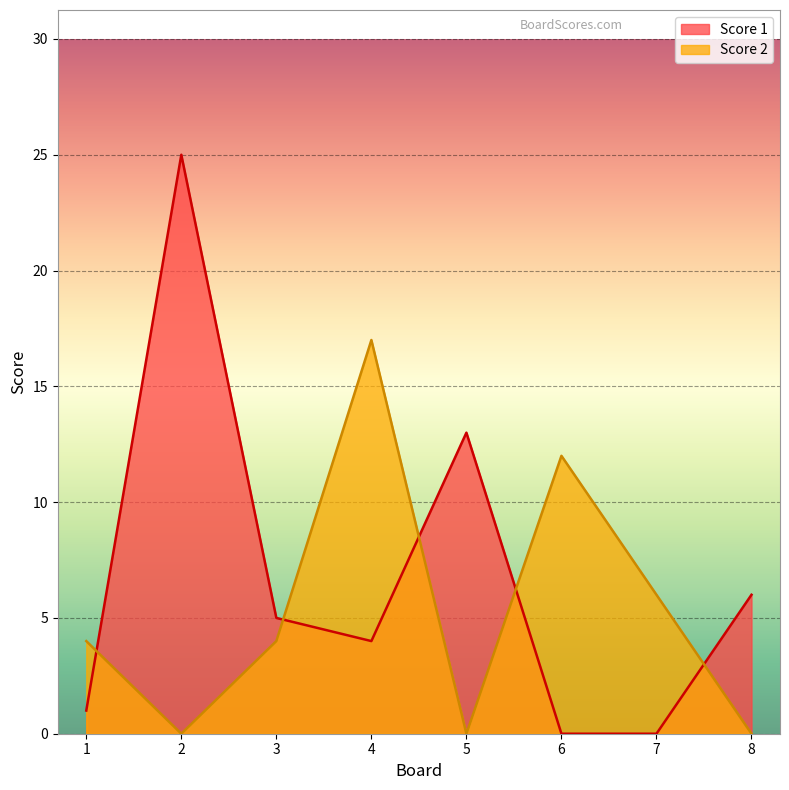

Is the value of Score 2 at 5 greater than the value of Score 1 at 8?

No